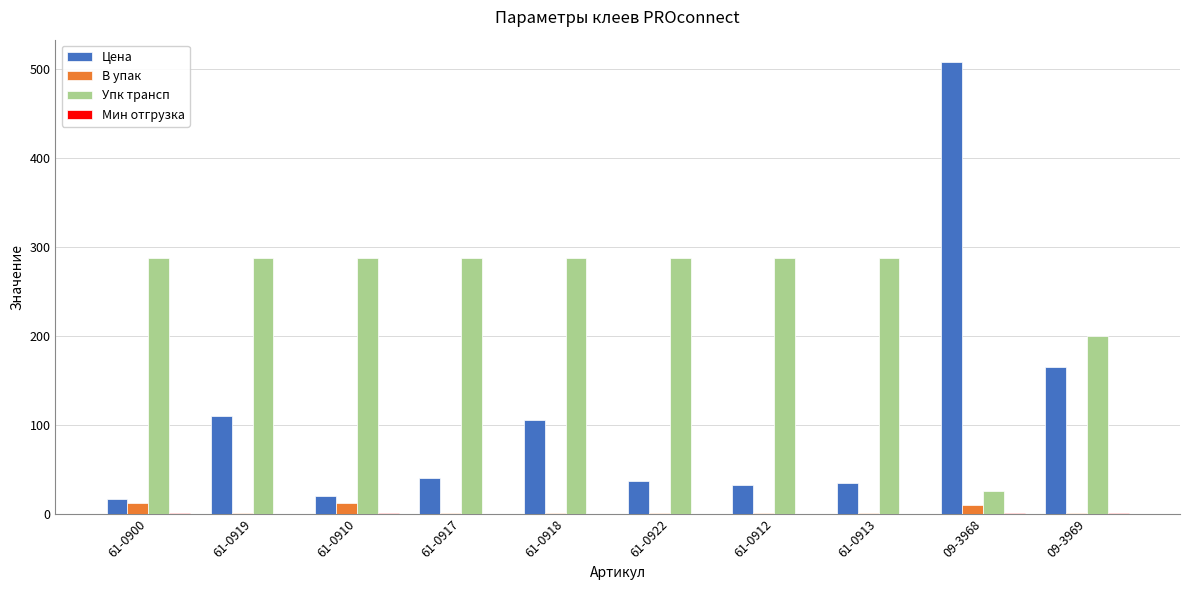

Where is Цена nearest to the value 262?

09-3969